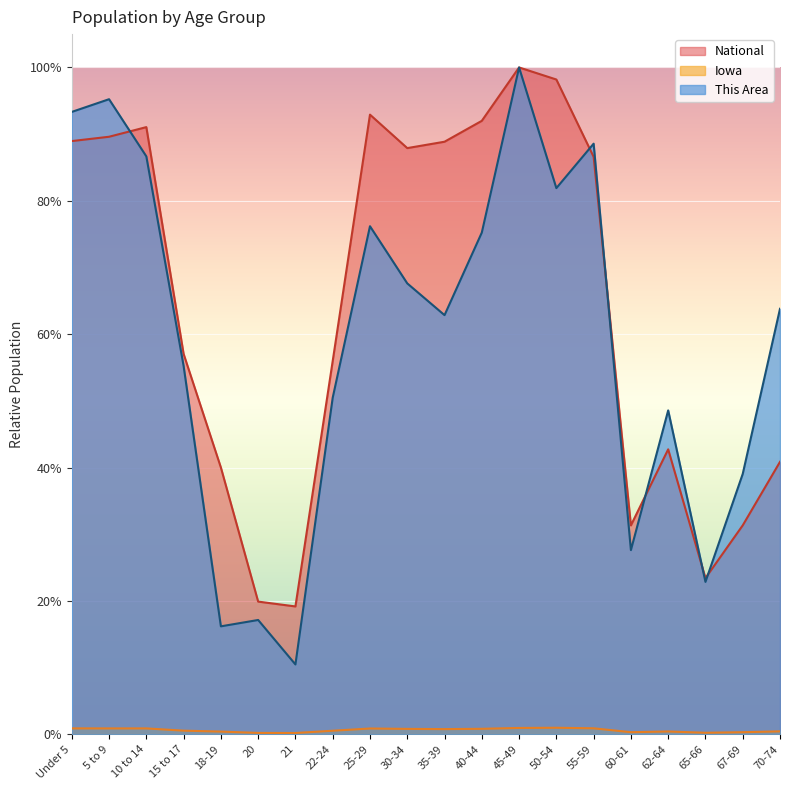

What is the sum of all Iowa values?

0.1